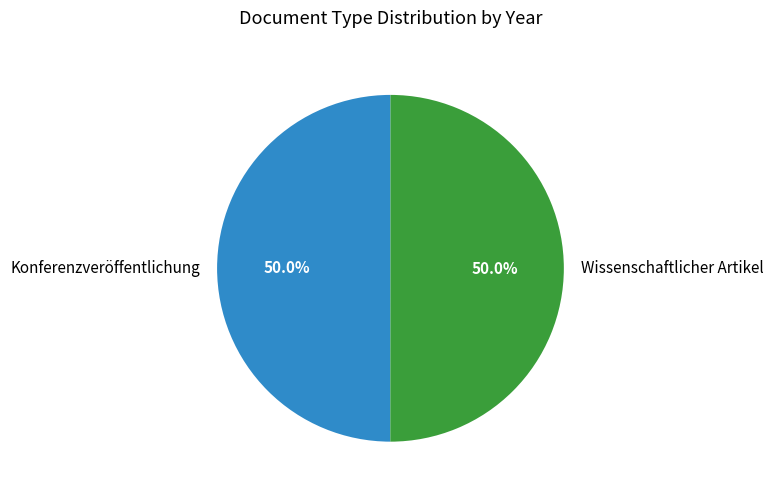

Count the number of slices in the pie.

2